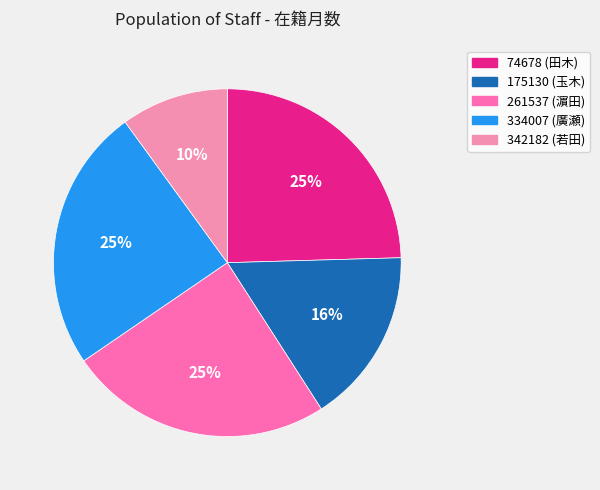

How many segments does this pie chart have?

5